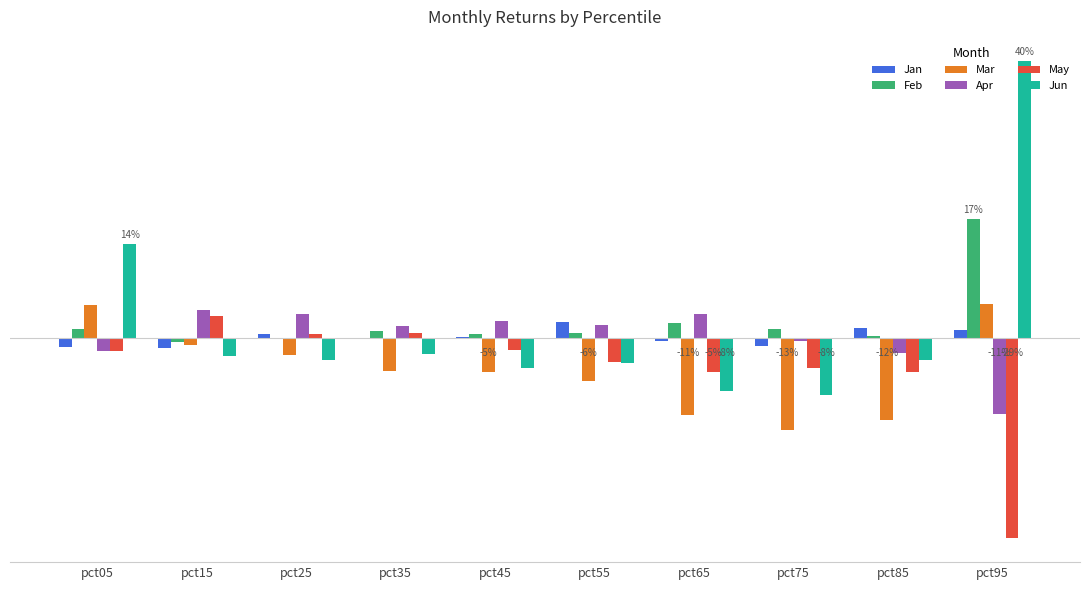

At which label is Apr closest to 0?

pct75